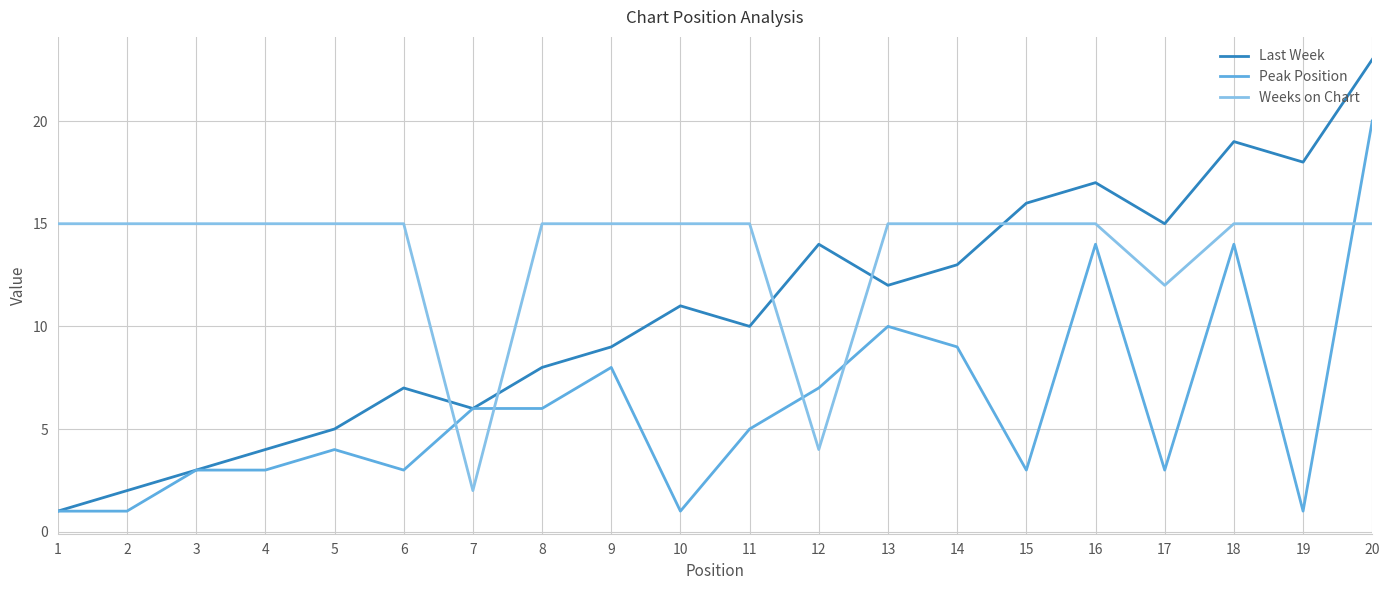

Which series ends up on top after the final intersection of Weeks on Chart and Peak Position?

Peak Position